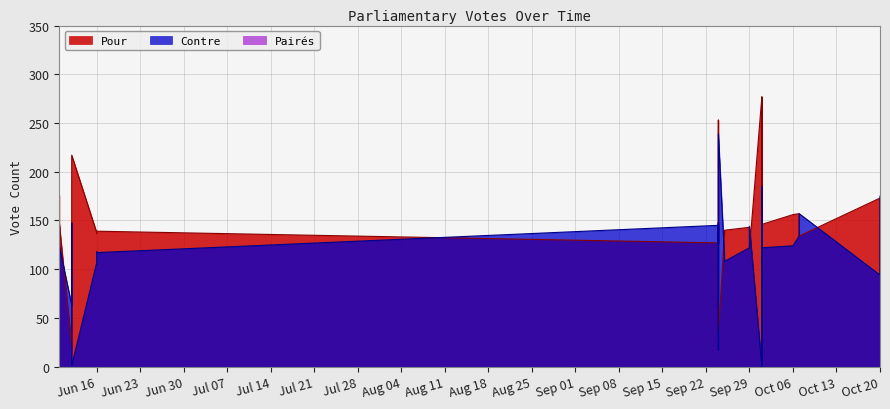

How many interior local valleys does the Contre series have?

9